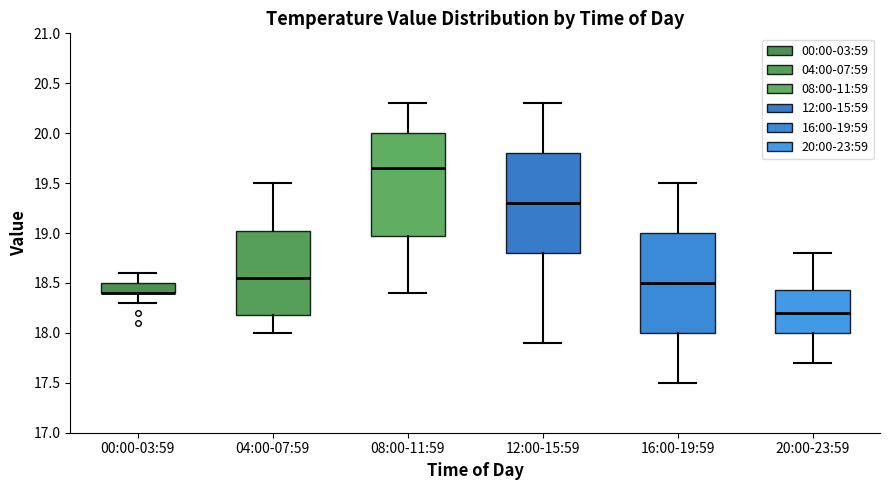

Reading left to right, read every box against the y-axis: the position of its median line, the range the box covers, and the ends of its whiskers. The values are not printed on the chart, so give them approximately, as read against the axis.

00:00-03:59: median 18.40 (drawn on the box's lower edge), box 18.40 to 18.50, whiskers 18.30 to 18.60
04:00-07:59: median 18.55, box 18.20 to 19.05, whiskers 18.00 to 19.50
08:00-11:59: median 19.65, box 19.00 to 20.00, whiskers 18.40 to 20.30
12:00-15:59: median 19.30, box 18.80 to 19.80, whiskers 17.90 to 20.30
16:00-19:59: median 18.50, box 18.00 to 19.00, whiskers 17.50 to 19.50
20:00-23:59: median 18.20, box 18.00 to 18.45, whiskers 17.70 to 18.80